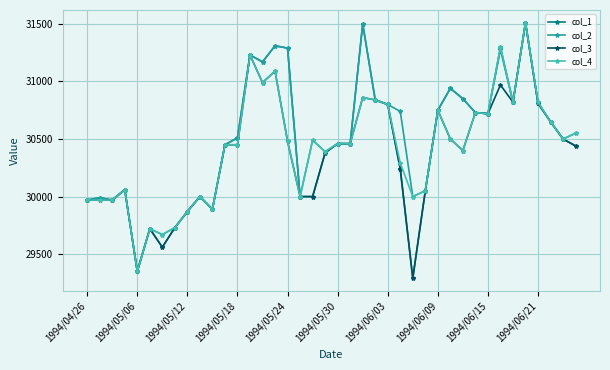

What is the smallest value displayed?

29290